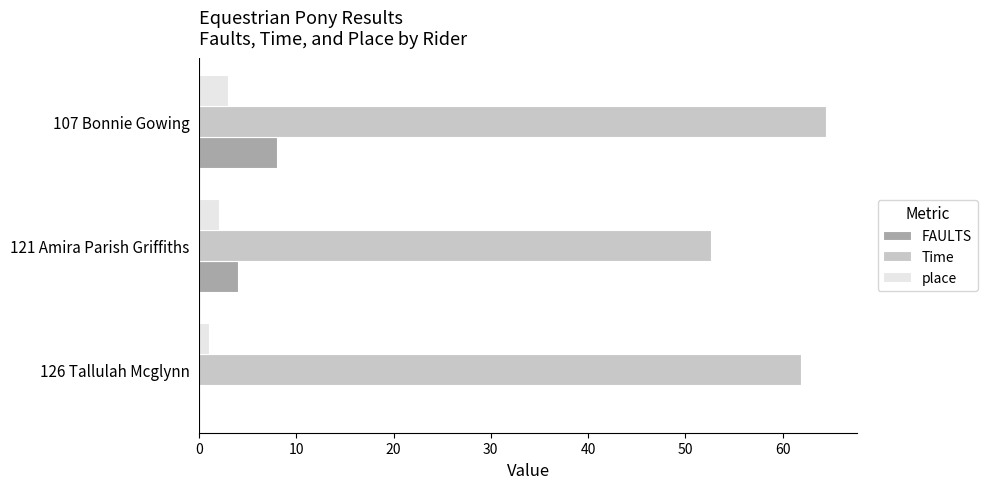

What is the maximum value shown in the chart?

64.5